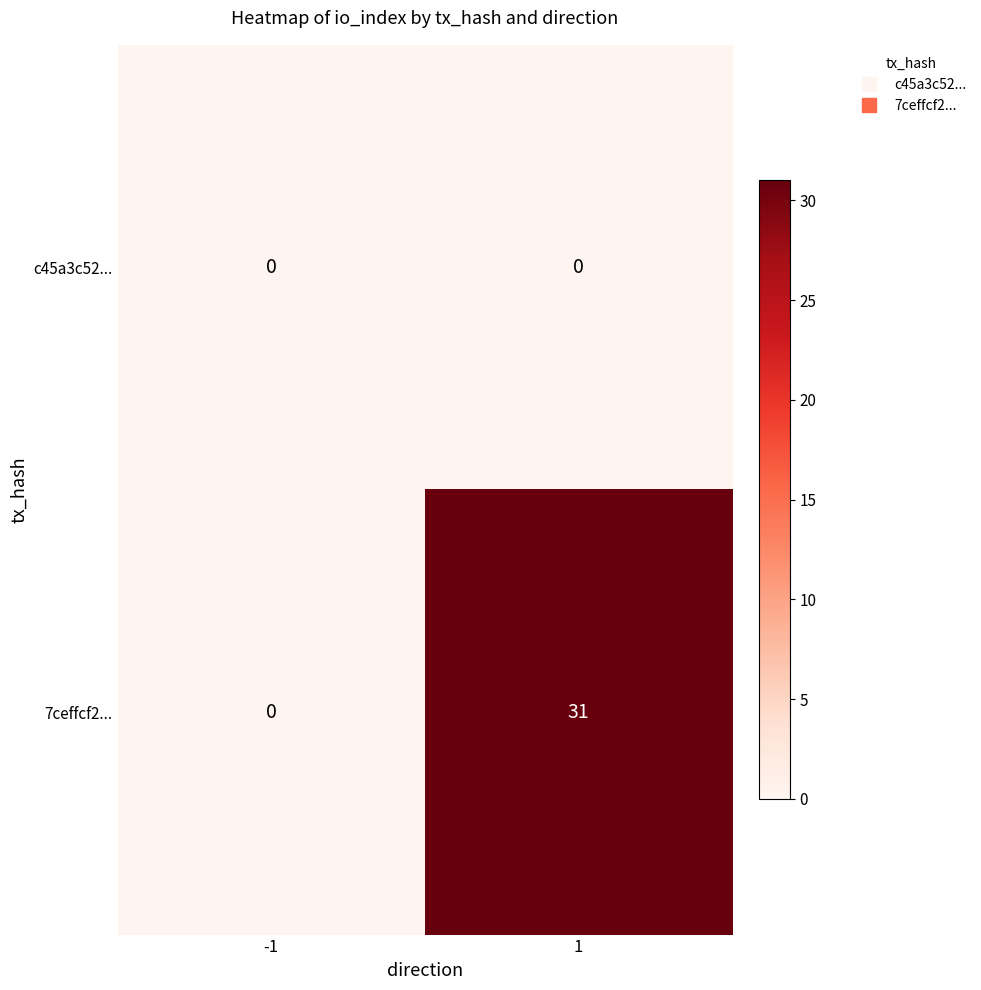

Between -1 and 1, which series saw the biggest shift?

7ceffcf2...